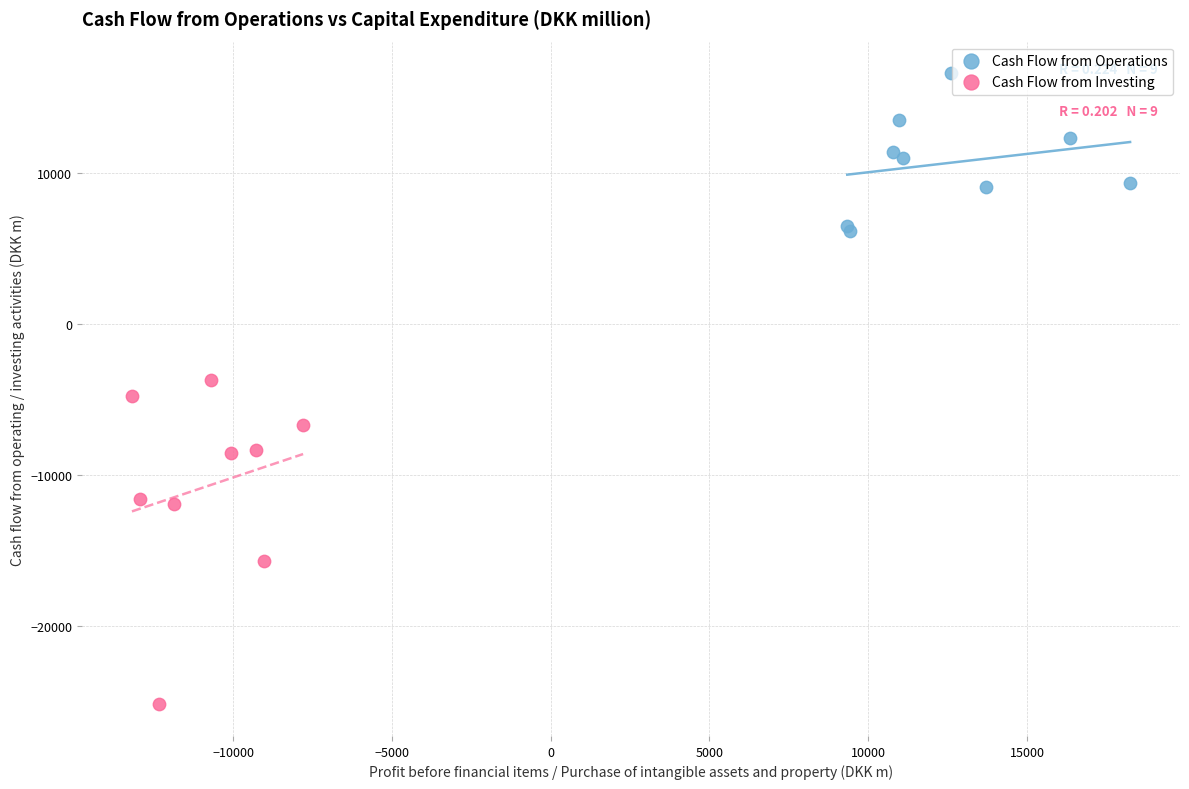

Which series reaches the maximum Y coordinate?

Cash Flow from Operations